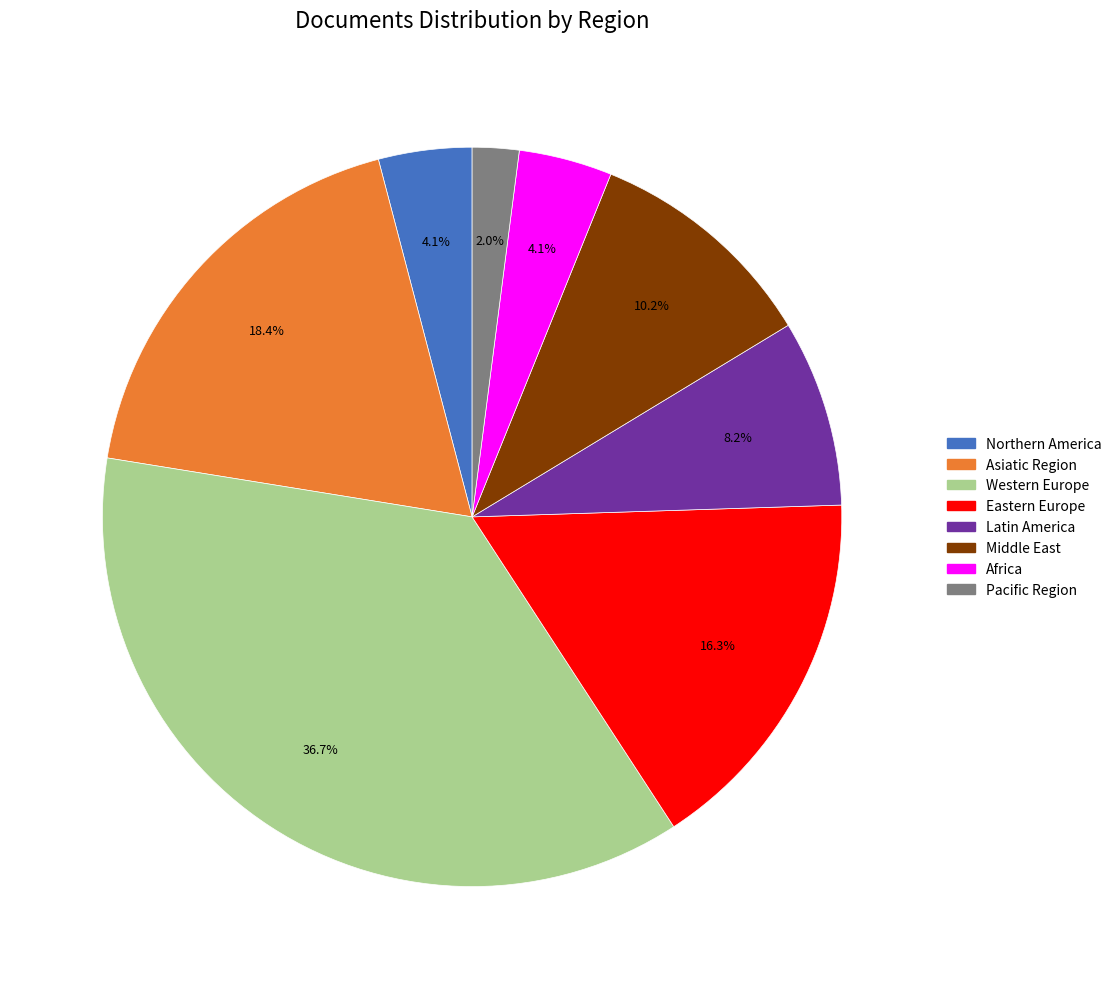

Which category has the biggest portion of the pie?

Western Europe